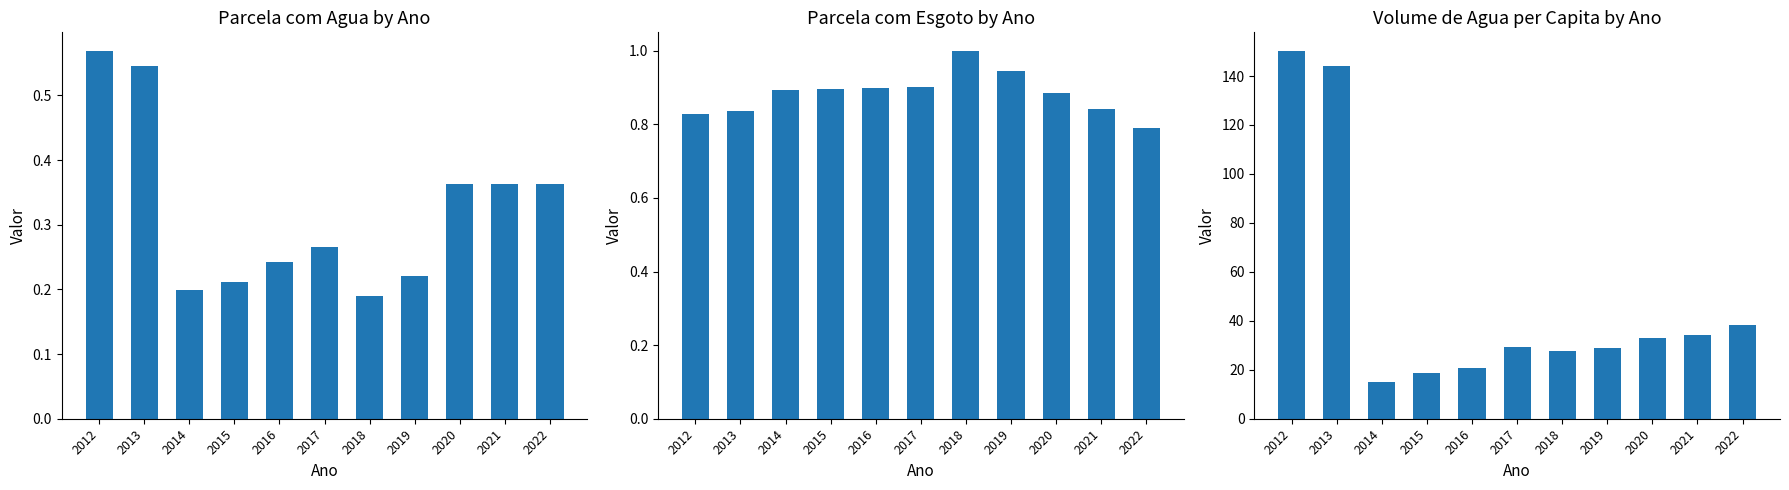

Reading left to right, list all the values displayed in this chart.

Parcela da populacao com agua: 2012=0.6	2013=0.5	2014=0.2	2015=0.2	2016=0.2	2017=0.3	2018=0.2	2019=0.2	2020=0.4	2021=0.4	2022=0.4
Parcela da populacao com esgoto: 2012=0.8	2013=0.8	2014=0.9	2015=0.9	2016=0.9	2017=0.9	2018=1.0	2019=0.9	2020=0.9	2021=0.8	2022=0.8
Volume de agua per capita (L): 2012=150.3	2013=144.1	2014=15.2	2015=18.5	2016=20.6	2017=29.4	2018=27.8	2019=28.9	2020=33.0	2021=34.1	2022=38.3